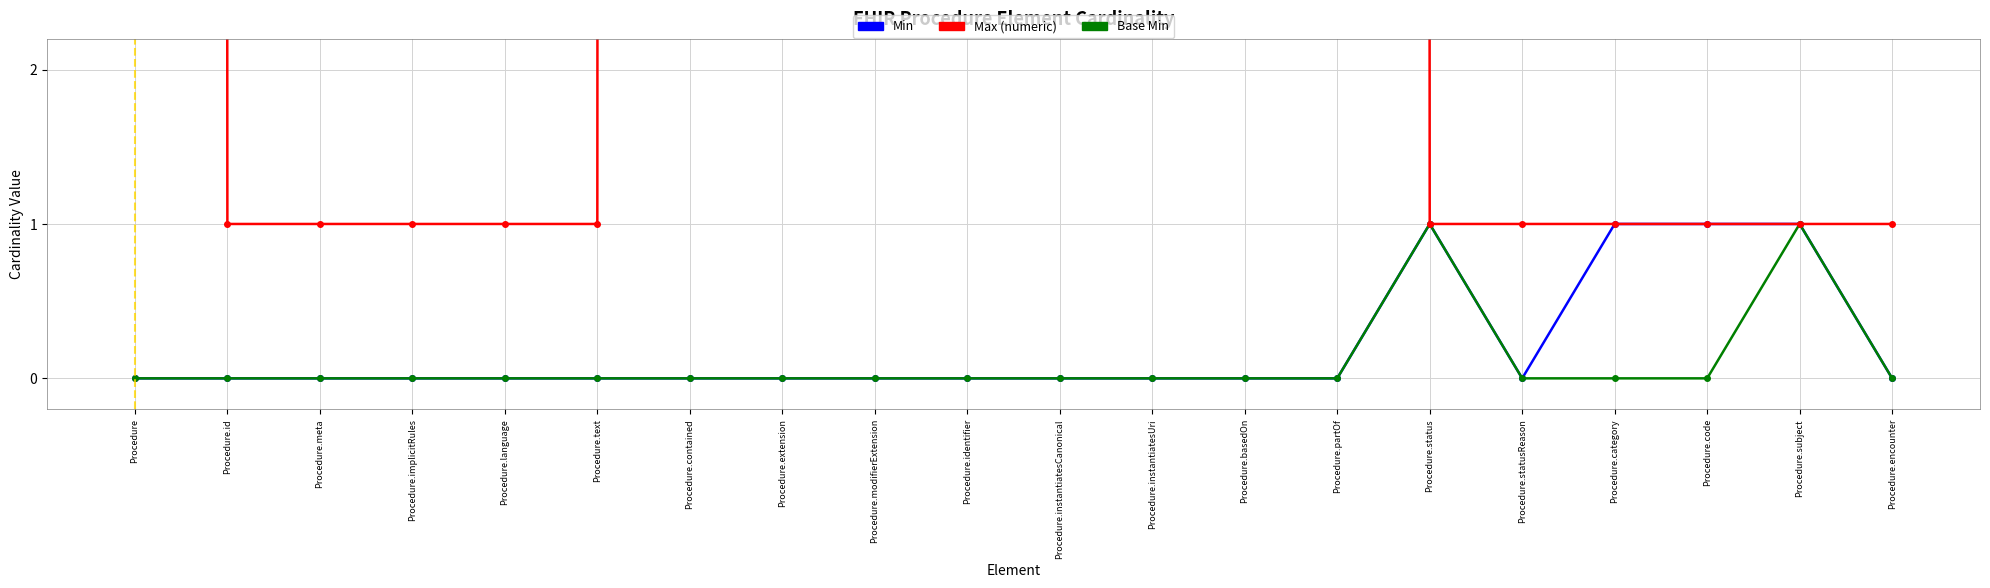

True or false: Min and Base Min cross at least once.

False